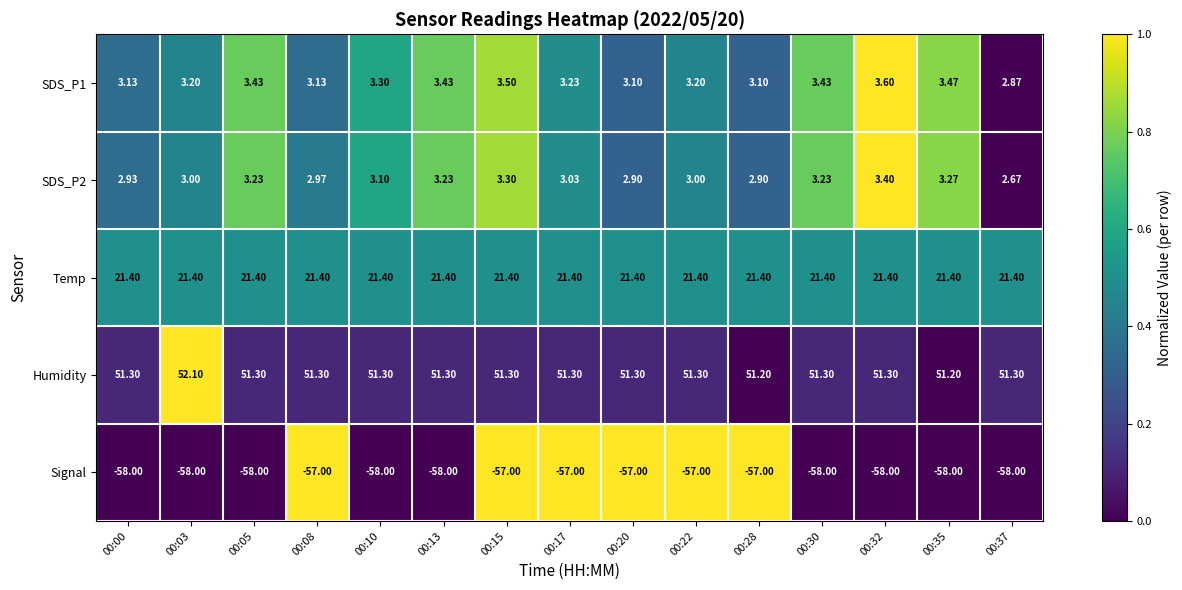

At how many categories does at least one series exceed 0?

15